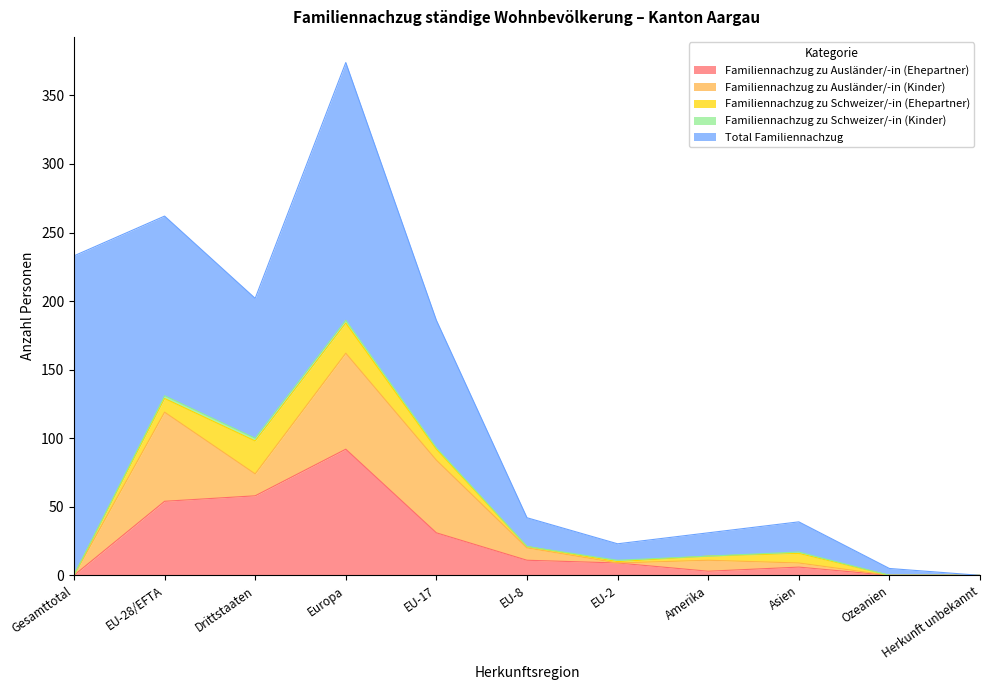

The value of Familiennachzug zu Ausländer/-in (Ehepartner) at Amerika is 5. True or false?

False